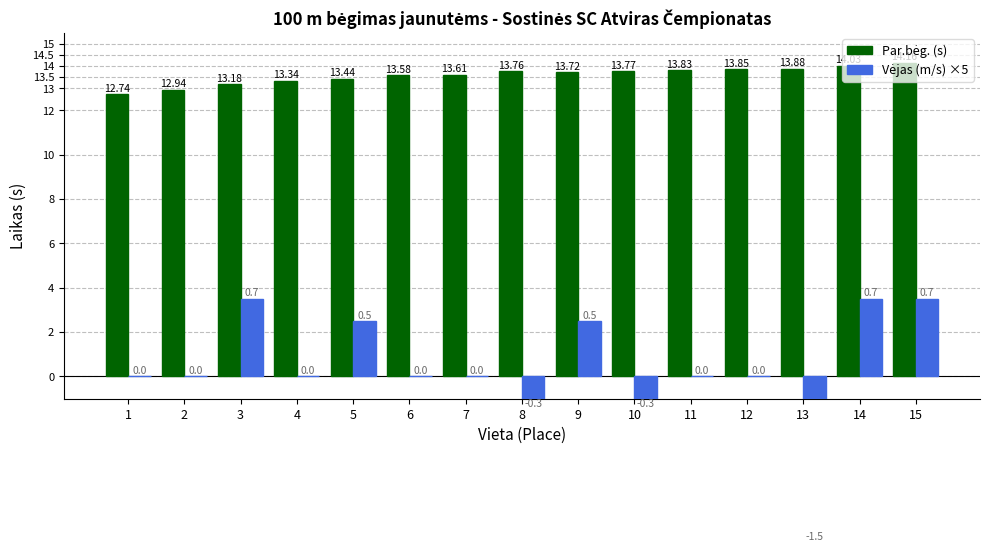

Which has a higher value, 7 or 6?

7